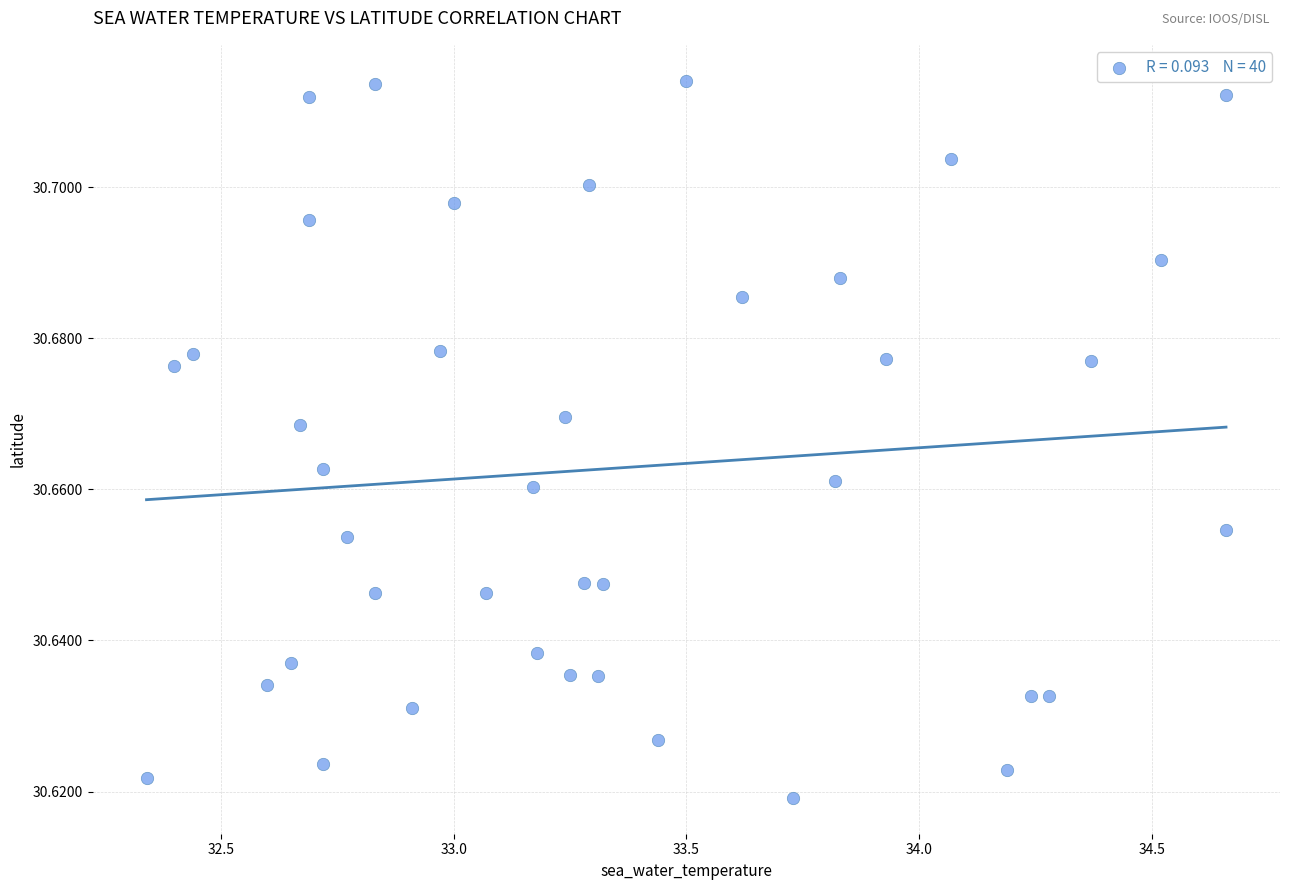

What is the range of X values (max minus min)?

2.3